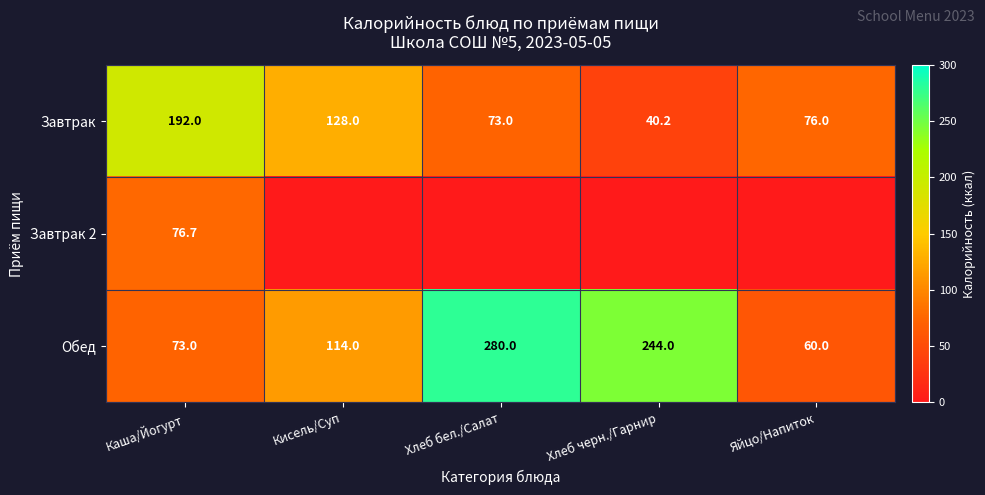

What is the total value across all series at Хлеб черн./Гарнир?

284.2